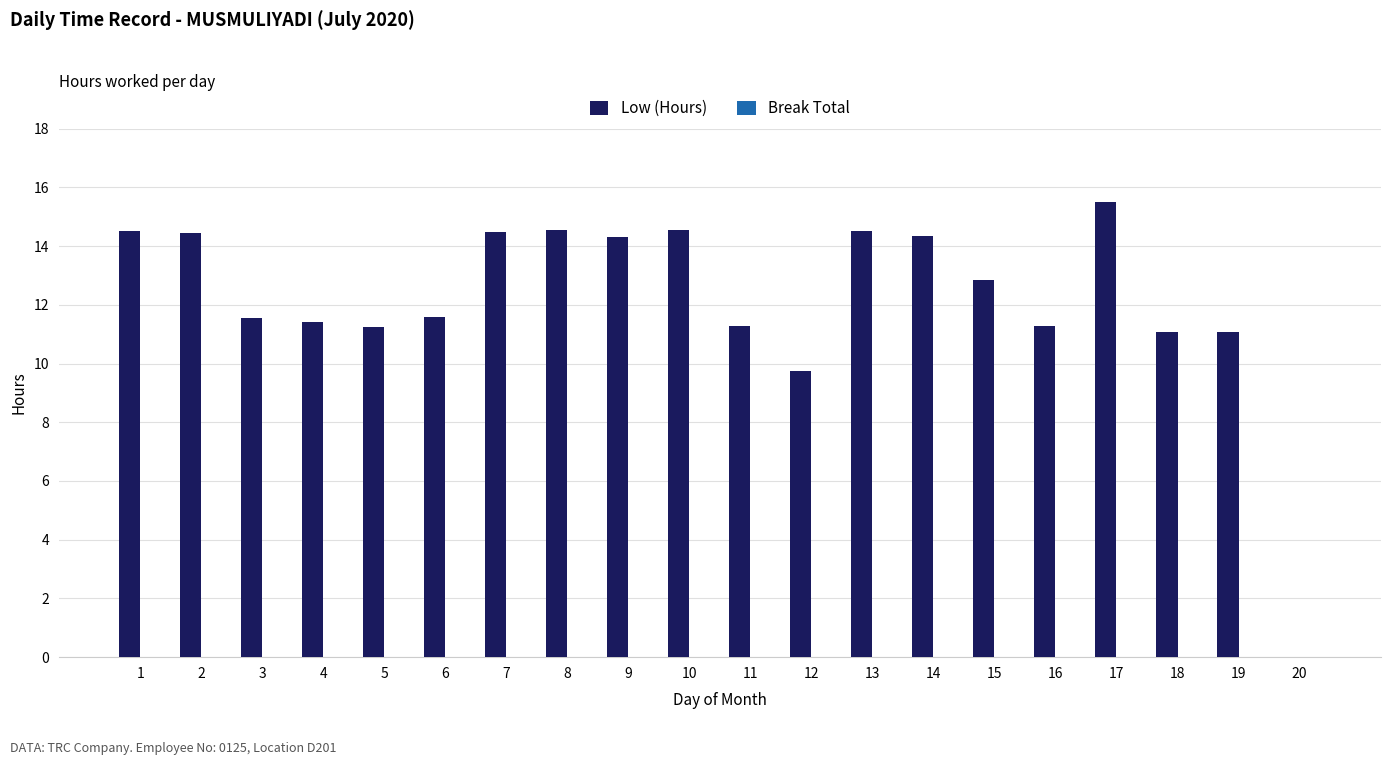

What is the ratio of the value at 4 to the value at 18?

1.0